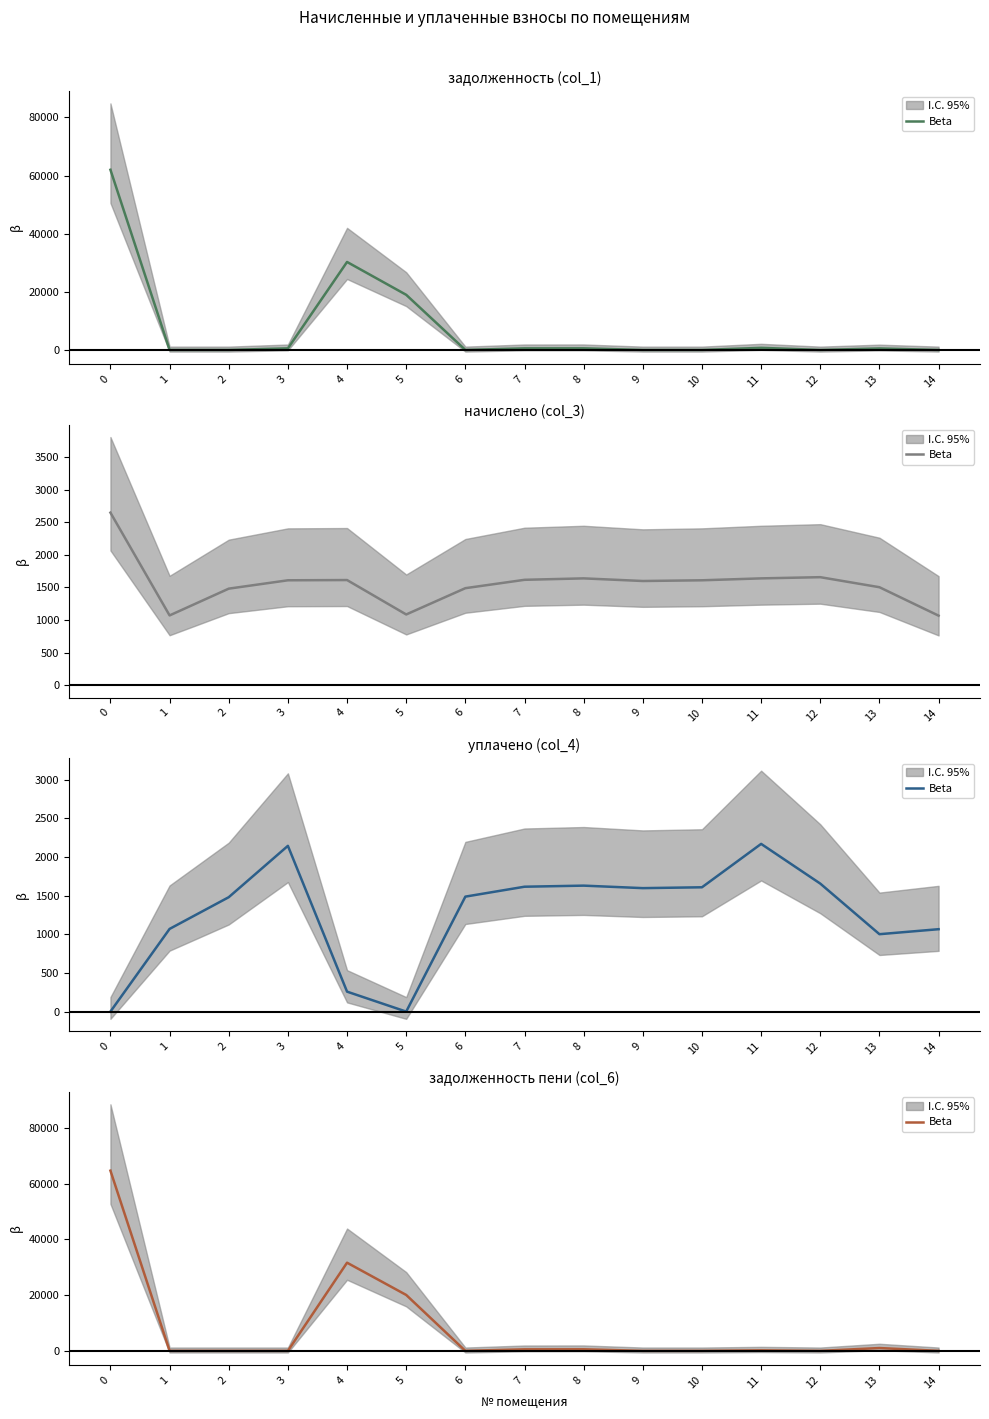

At which category does the chart reach its minimum across all series?

1